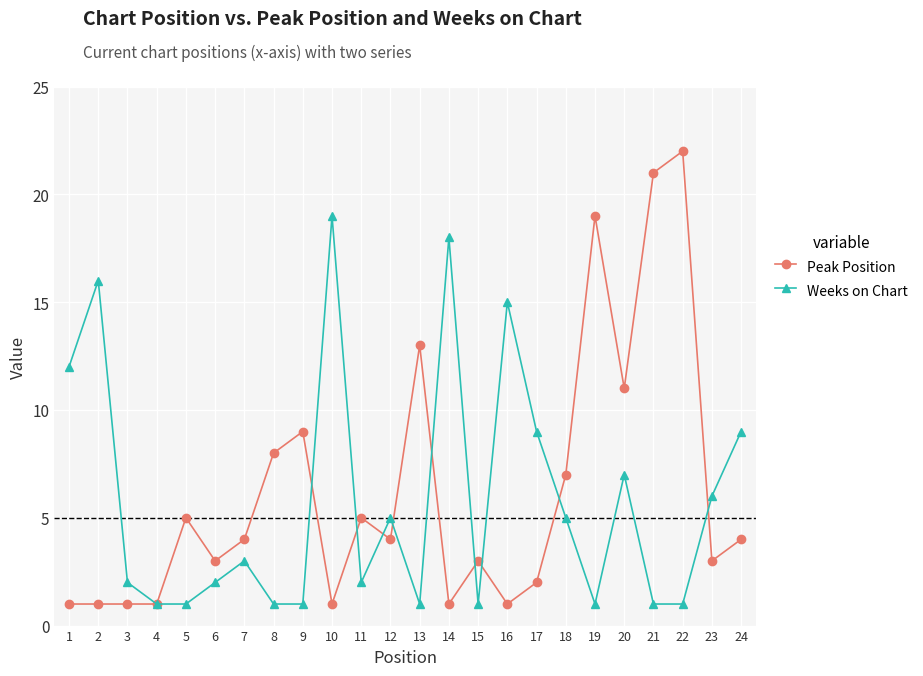

What is the greatest value displayed?

22